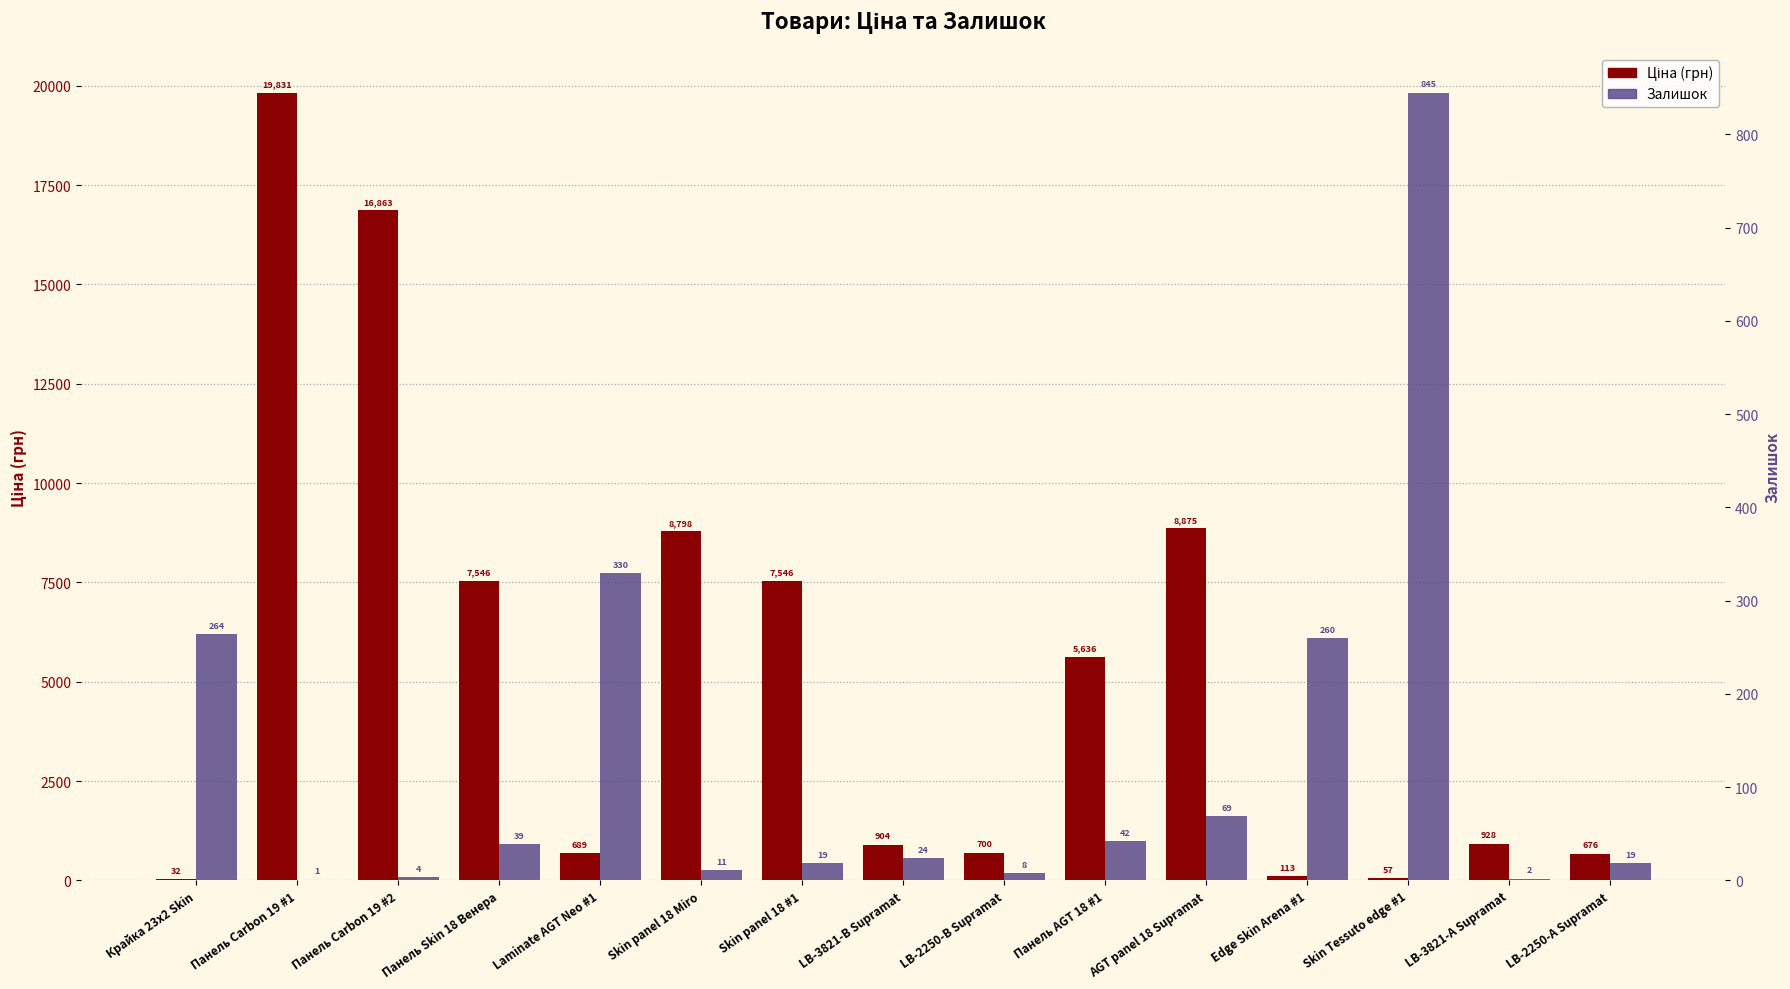

Which series changed the most between Панель AGT 18 #1 and AGT panel 18 Supramat?

Ціна (грн)